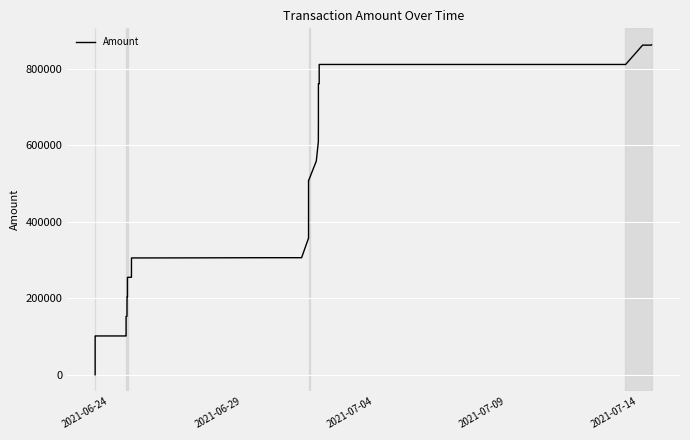

Count the number of data series in this chart.

1